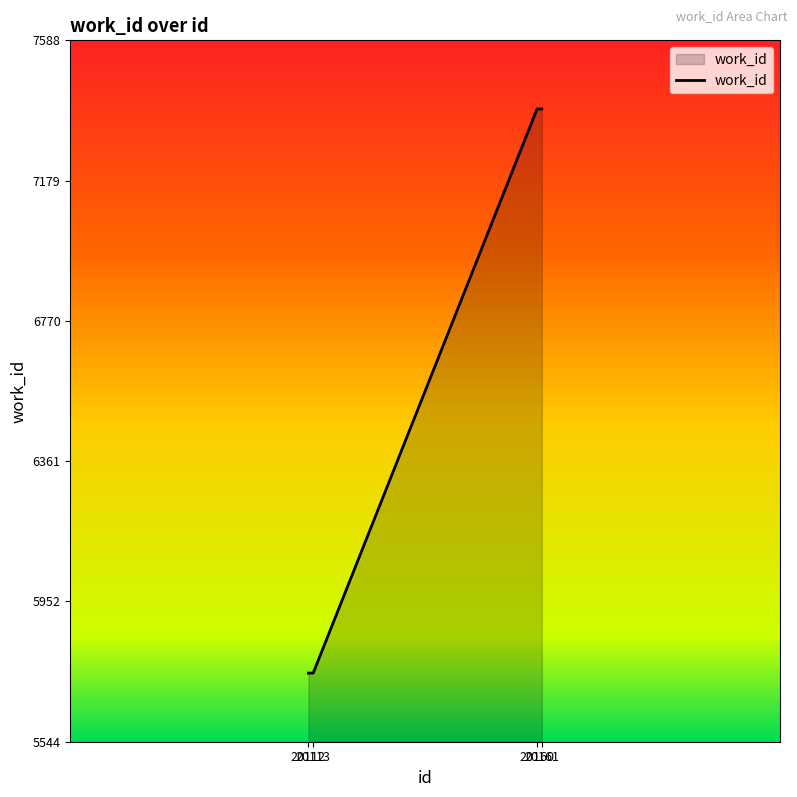

What is the sum of the values at 20113 and 20161?

13132